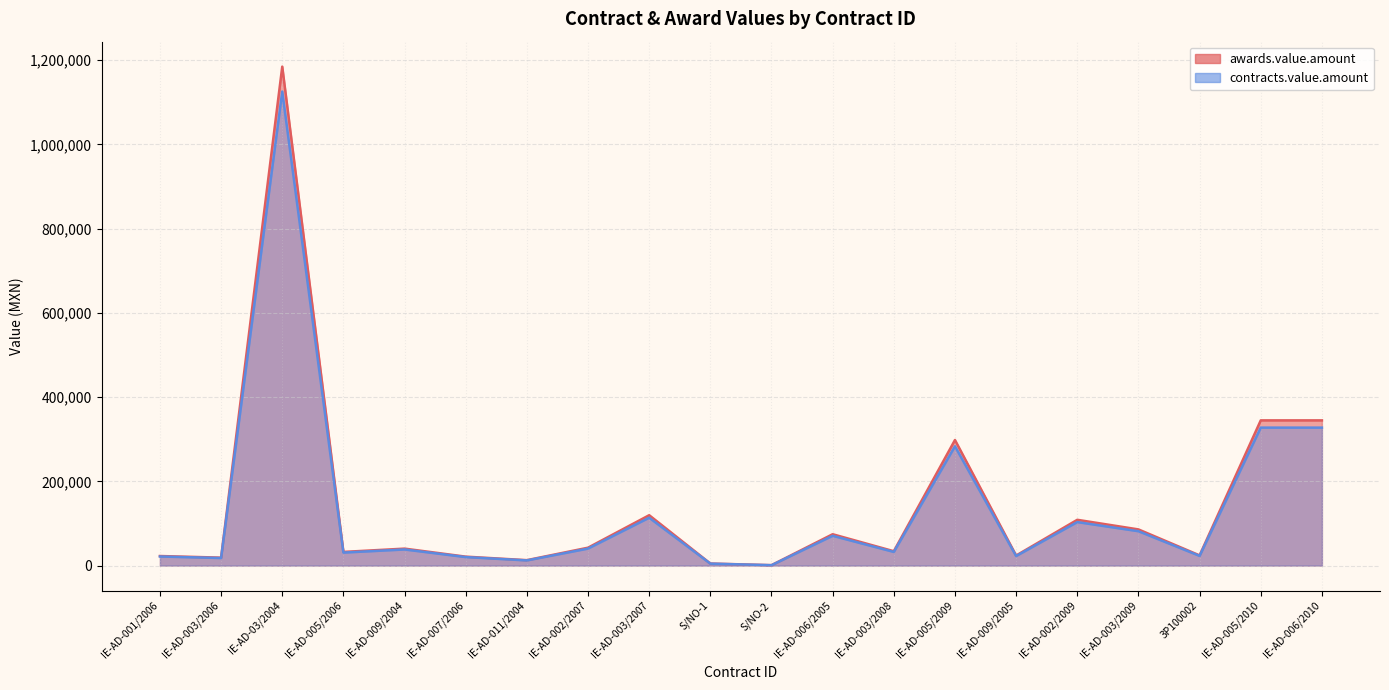

What is the spread (max minus min) of values at 3P100002?

1210.0